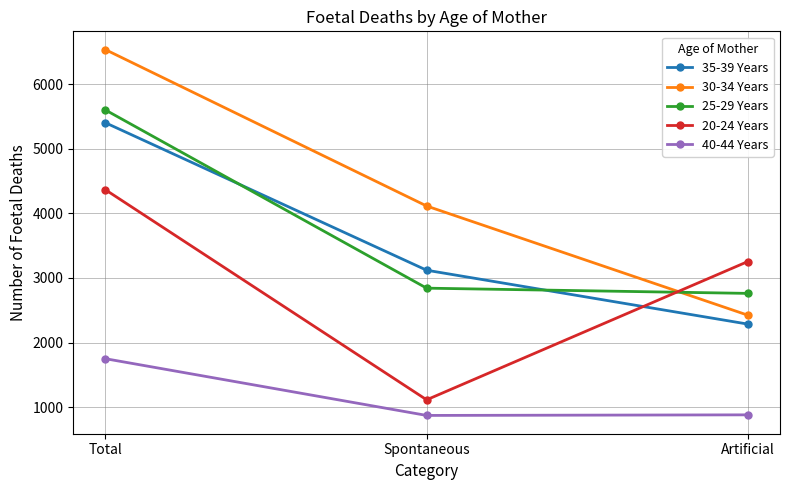

What is the total value across all series at Spontaneous?

12059